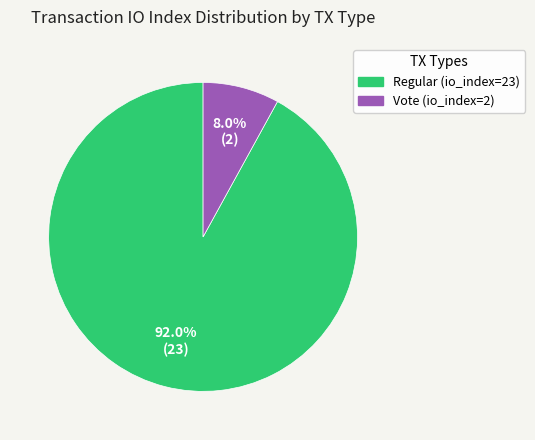

Which category has the smallest portion of the pie?

Vote (io_index=2)